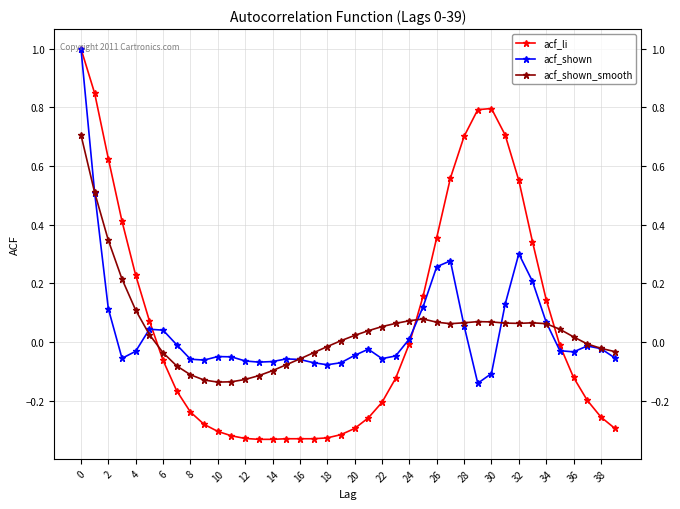

Which series has the widest spread of values?

acf_li